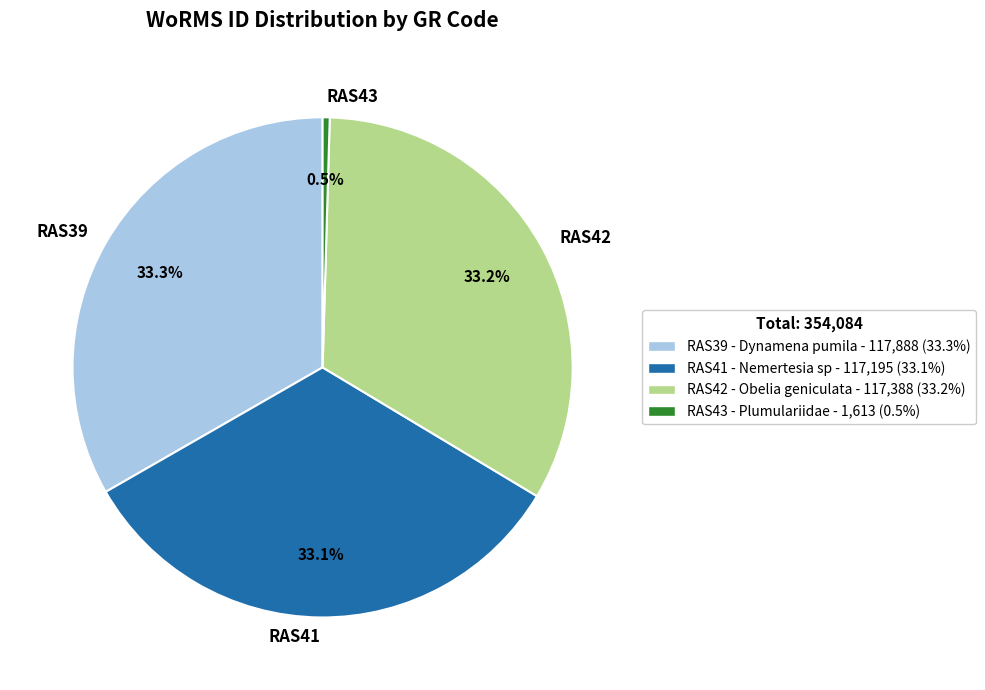

Do RAS41 and RAS42 together represent more than half of the pie?

Yes